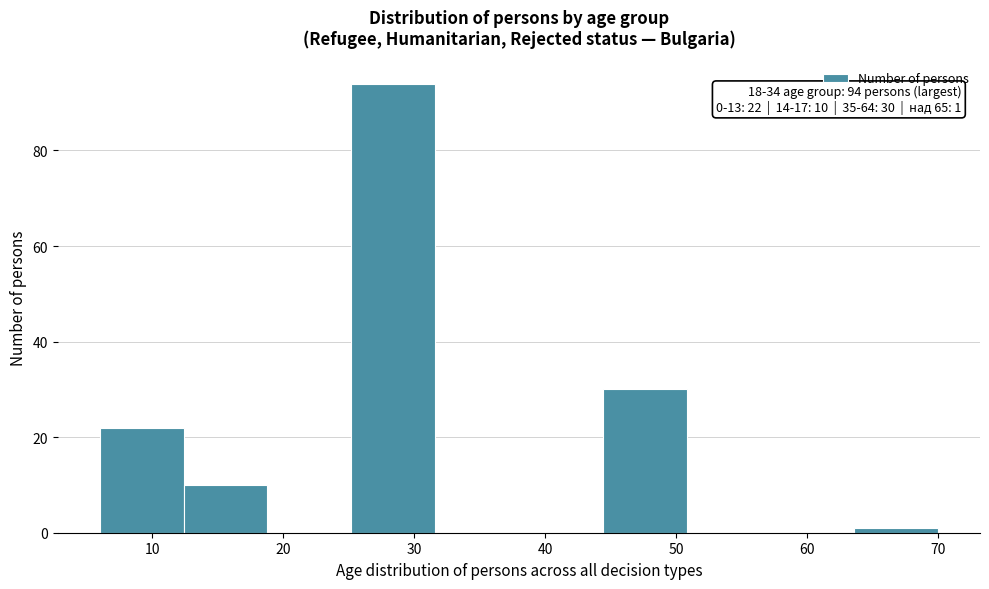

Which range on the x-axis has the tallest bar?

25.2 to 31.6